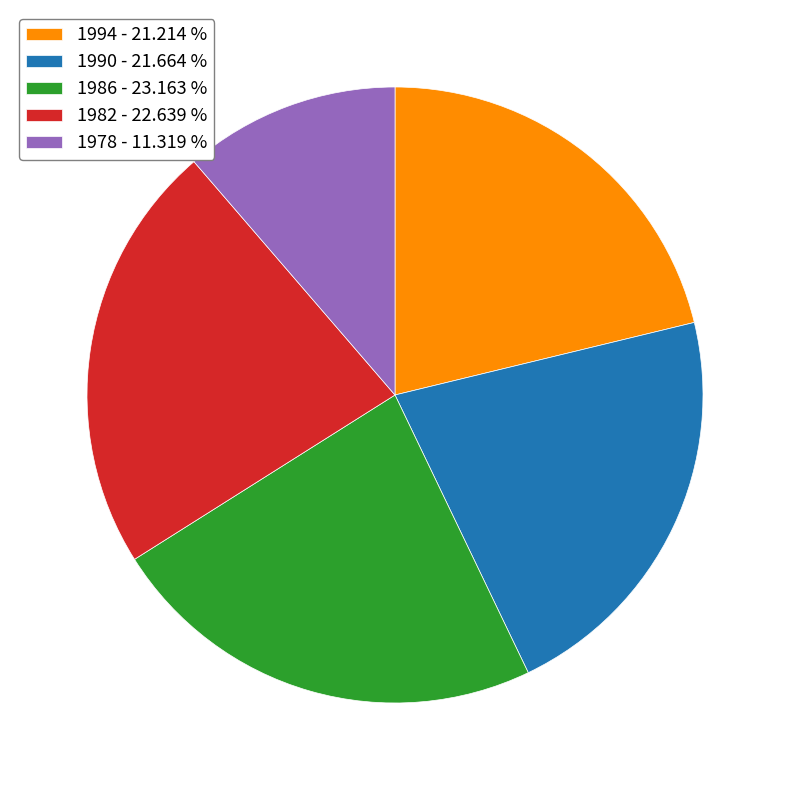

Which has a higher value, 1982 - 22.639 % or 1986 - 23.163 %?

1986 - 23.163 %